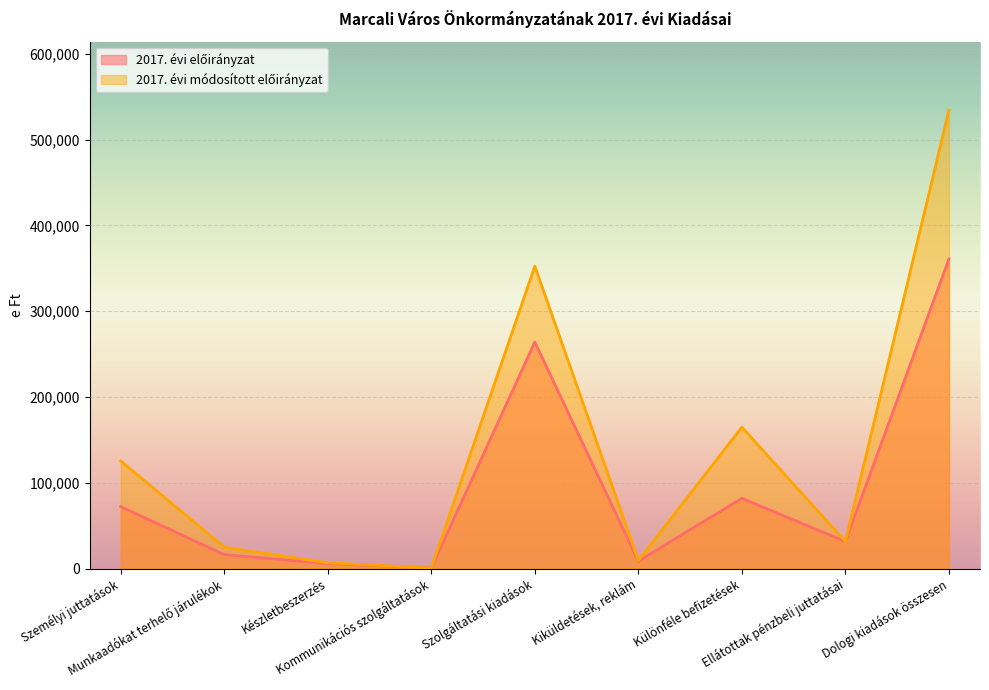

Does the chart display data point markers on the line(s)?

No